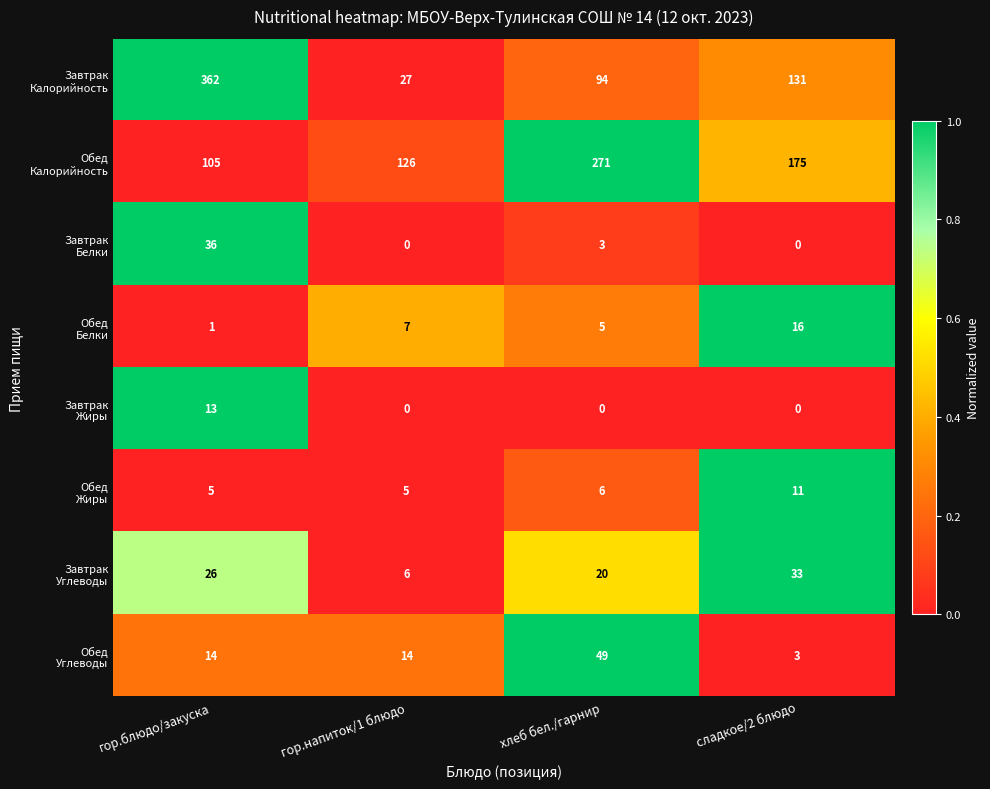

What is the spread (max minus min) of values at хлеб бел./гарнир?

271